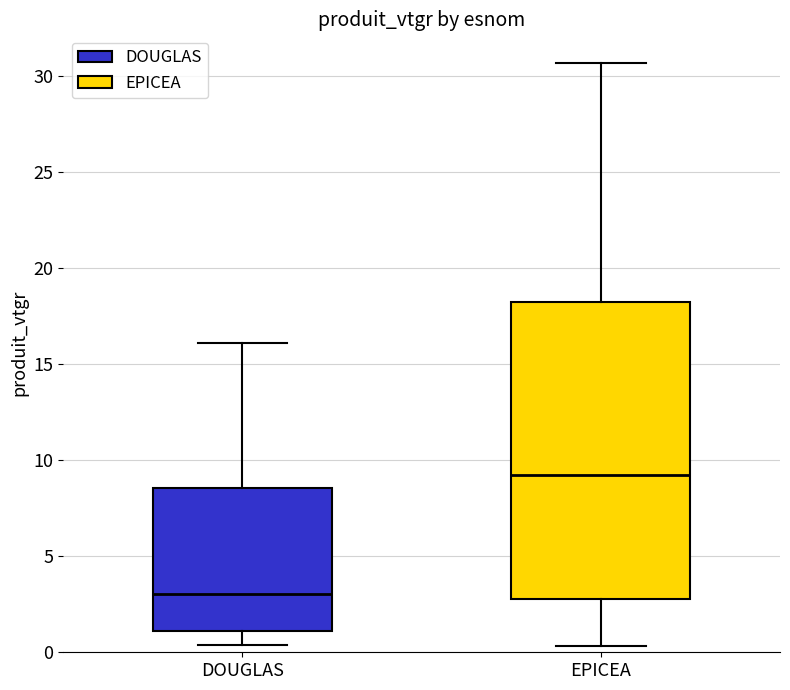

Which box has the highest median line?

EPICEA